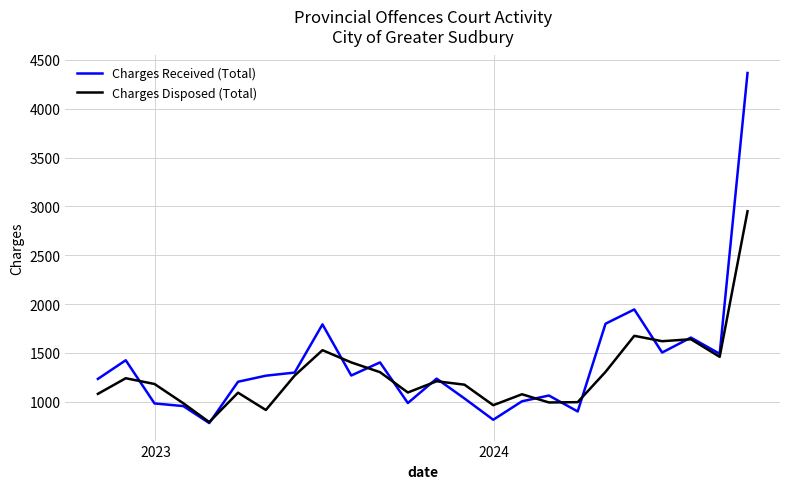

What is the lowest value of the Charges Received (Total) series?

782